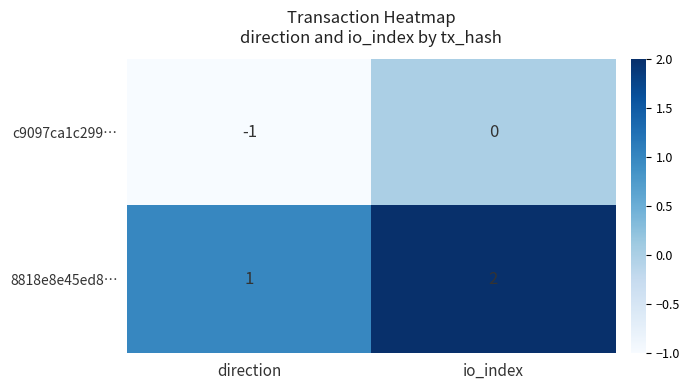

Reading left to right, list all the values displayed in this chart.

c9097ca1c299…: -1	0
8818e8e45ed8…: 1	2